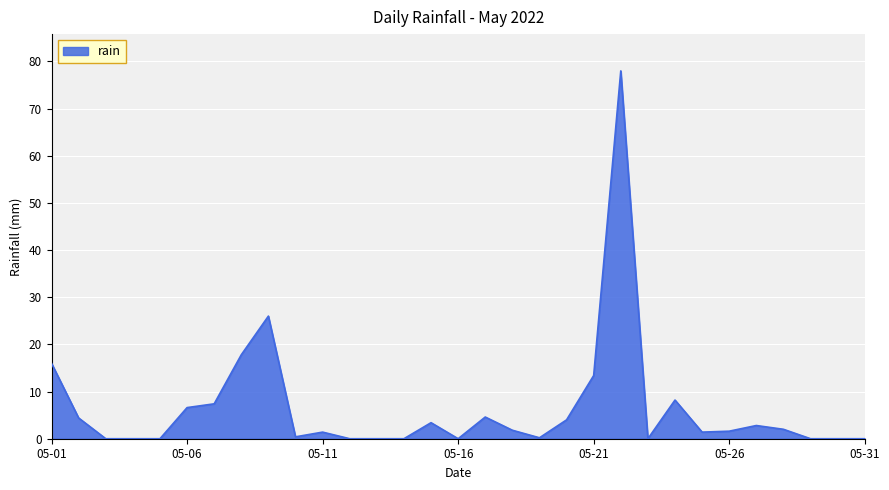

What is the maximum value shown in the chart?

78.0